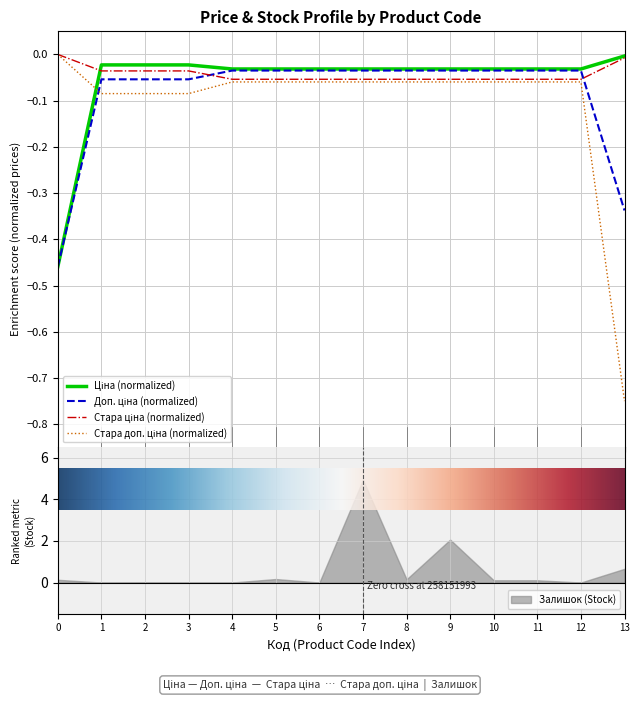

True or false: Залишок (Stock) has a value of 0.7 at 13.

True